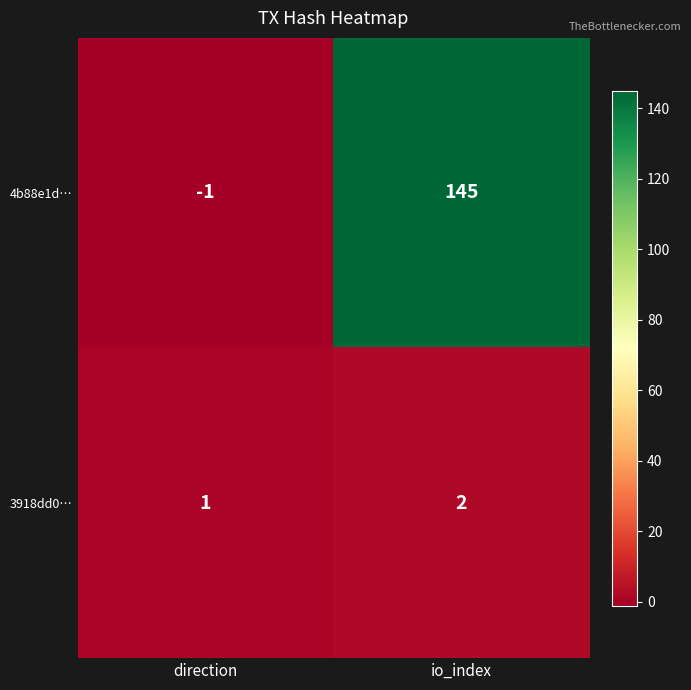

What is the total value across all series at io_index?

147